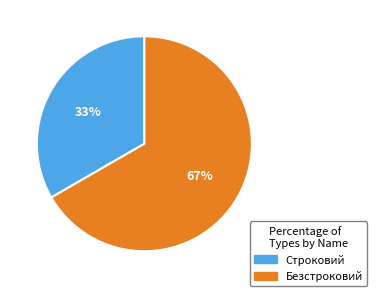

Is the sum of Безстроковий and Строковий greater than half?

Yes